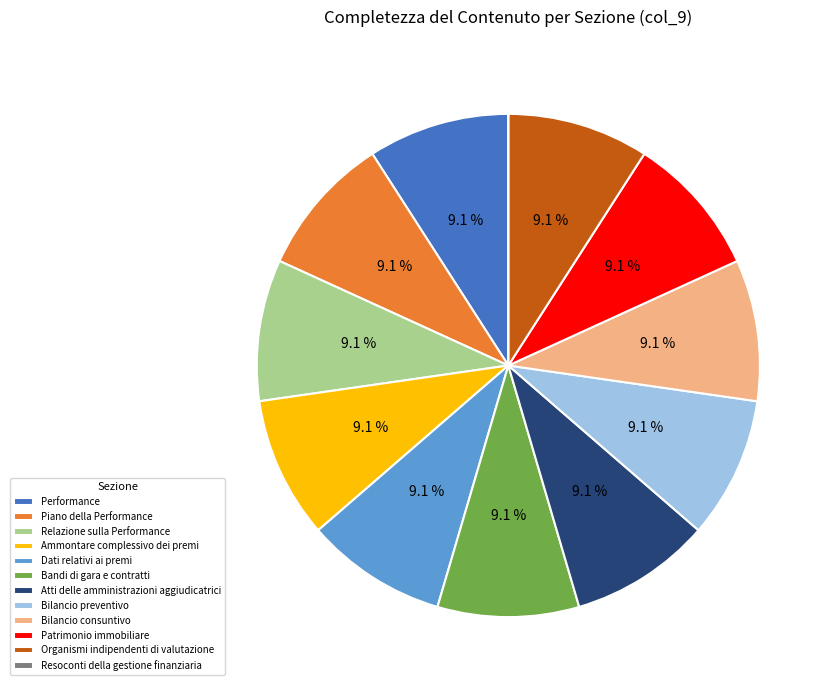

To the nearest percent, what is the difference between the largest and smallest slice percentages?

9%